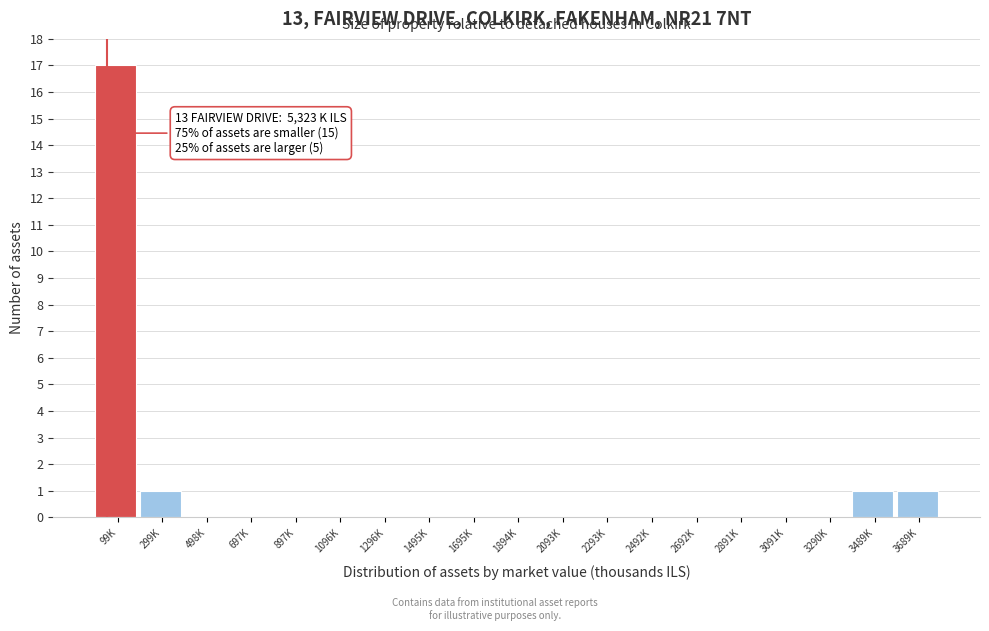

Reading left to right, list all the values displayed in this chart.

99K=17	299K=1	498K=0	697K=0	897K=0	1096K=0	1296K=0	1495K=0	1695K=0	1894K=0	2093K=0	2293K=0	2492K=0	2692K=0	2891K=0	3091K=0	3290K=0	3489K=1	3689K=1